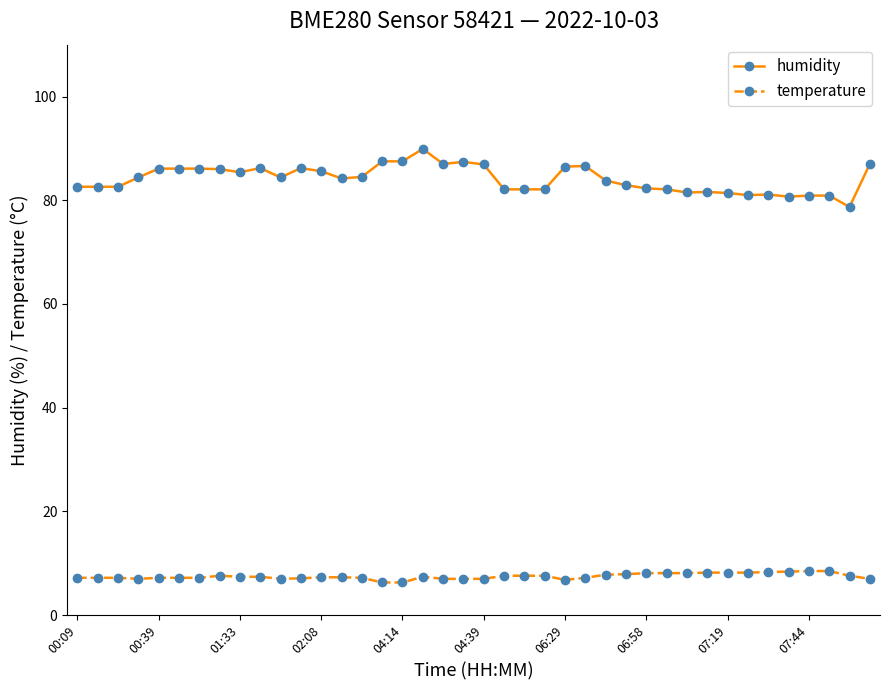

Which series has the largest total across all categories?

humidity